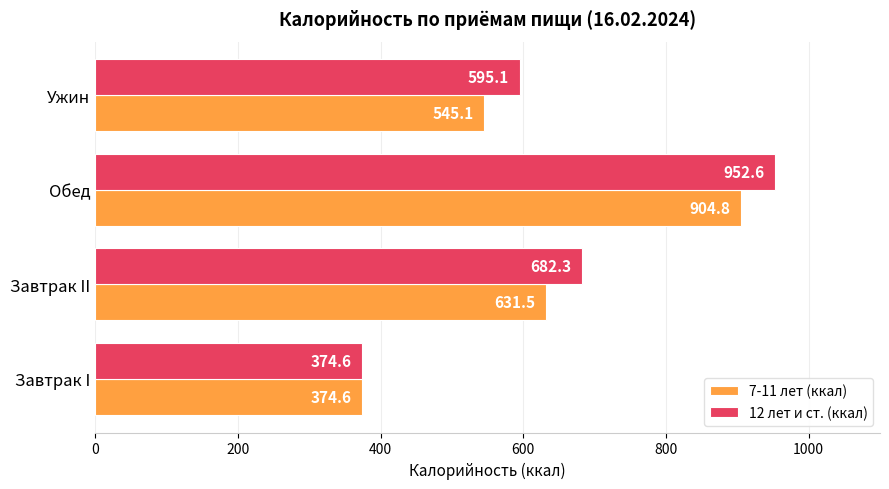

Which series changed the most between Завтрак II and Обед?

7-11 лет (ккал)